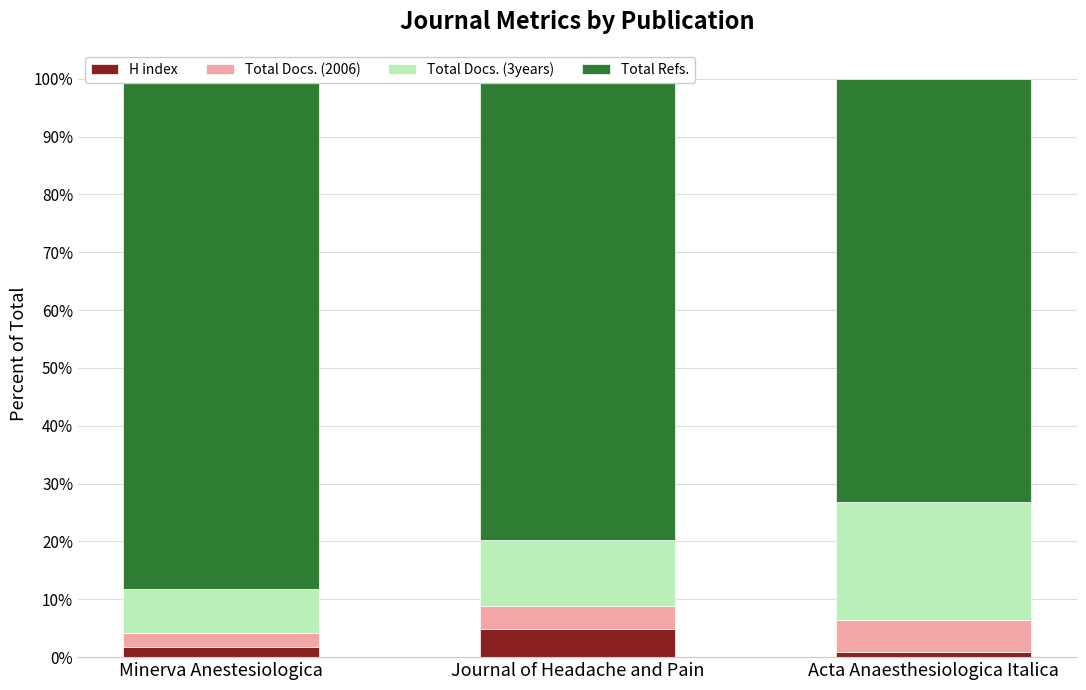

What is the approximate value of H index at Acta Anaesthesiologica Italica?

0.9